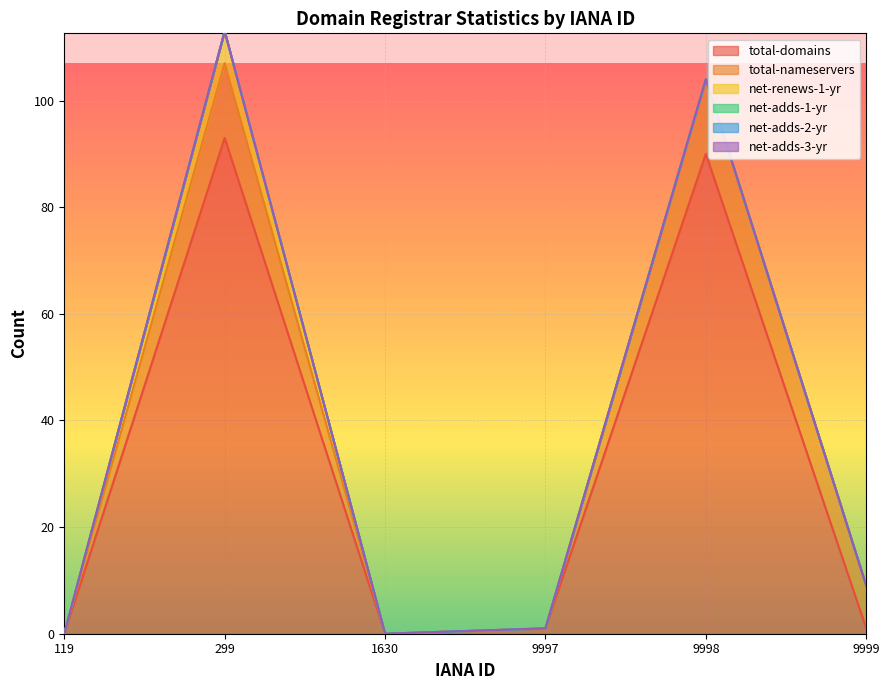

What is the spread (max minus min) of values at 9997?

1